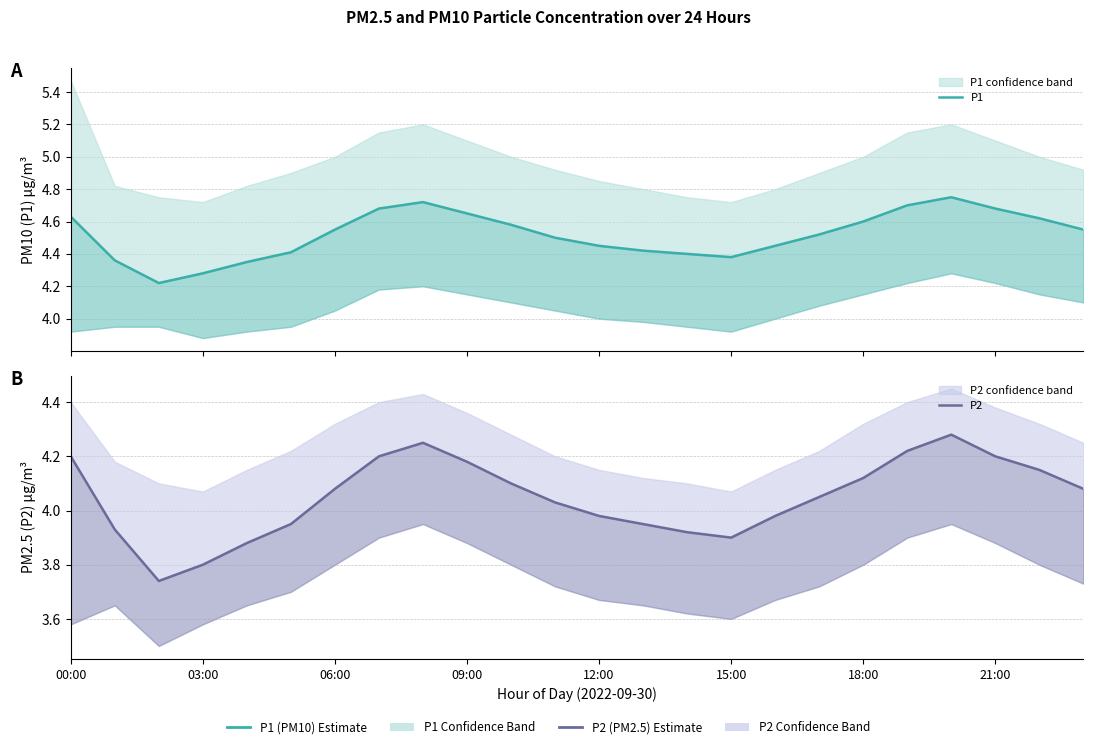

Which series changed the most between 15:00 and 20?

P1